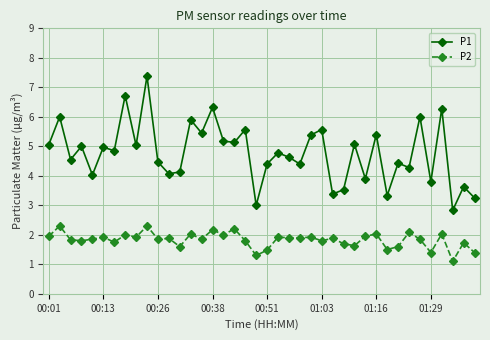

What is the greatest value displayed?

7.4